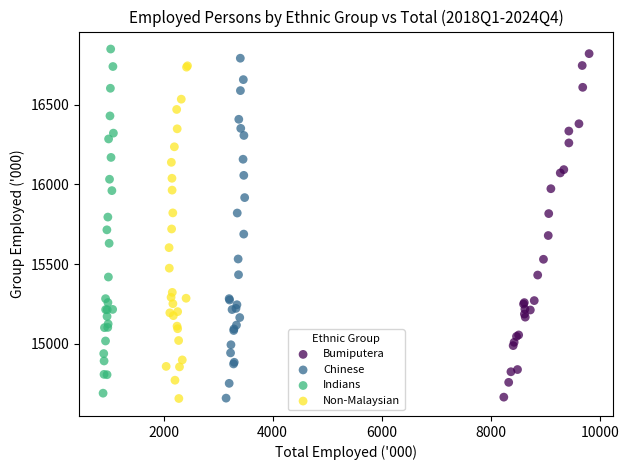

Which series has the largest Y range (max minus min)?

Indians